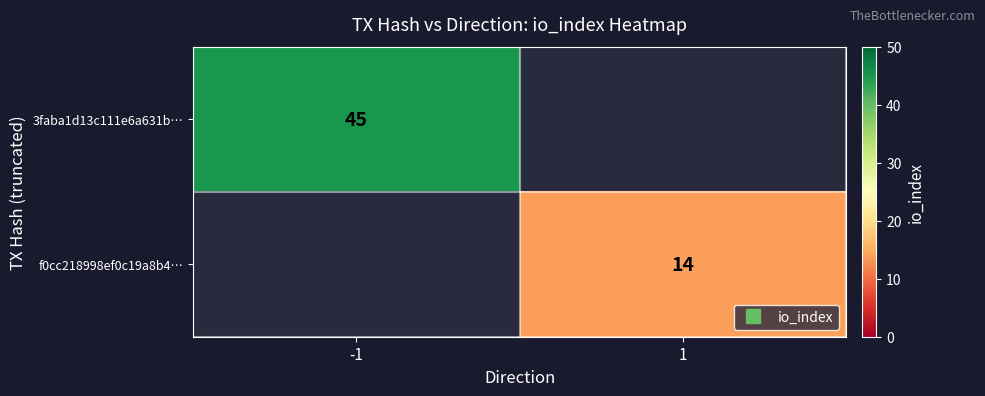

At how many categories does at least one series exceed 42?

1